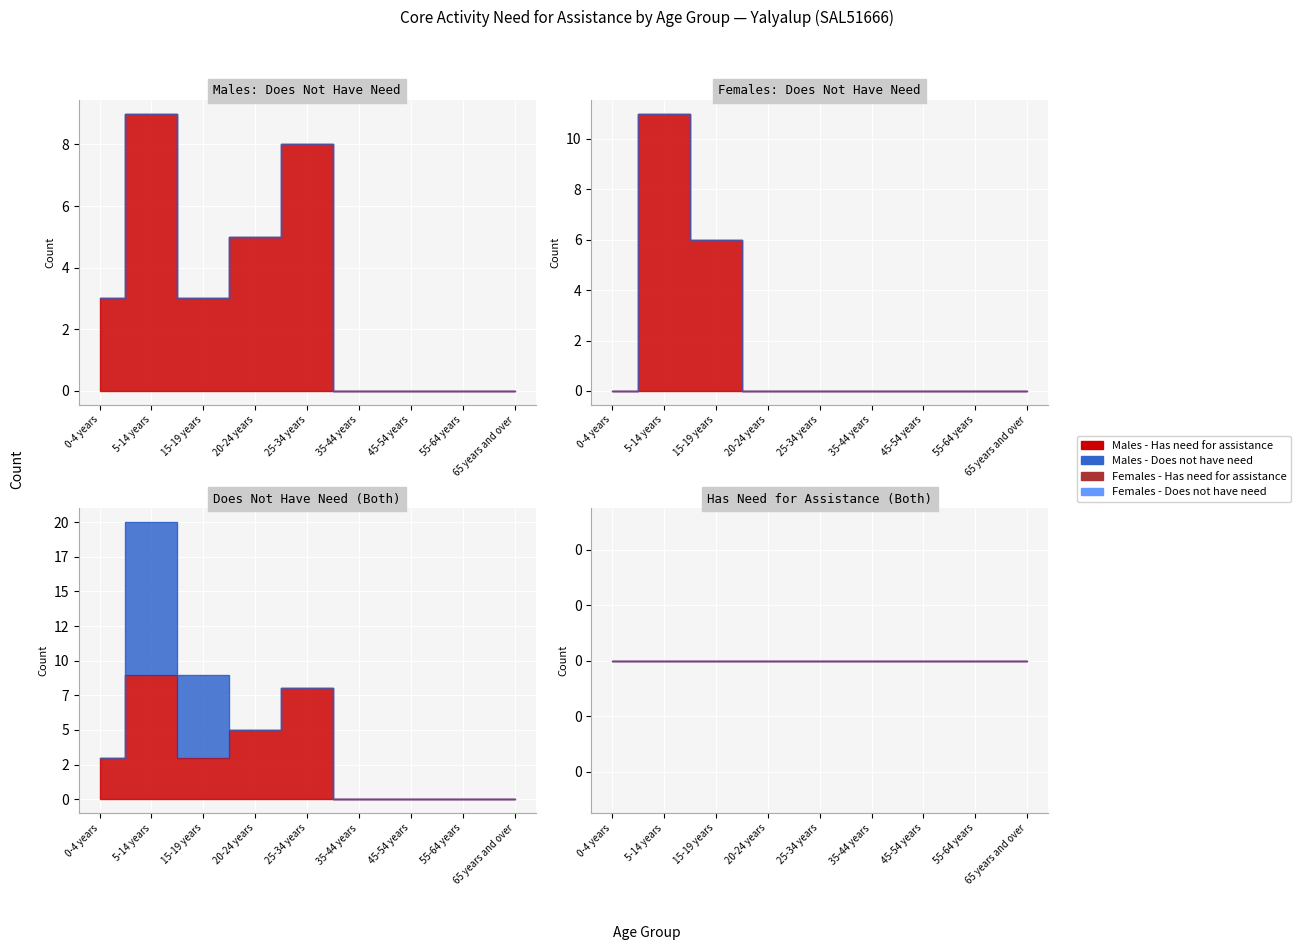

Reading right to left, extract all data points from this chart.

Males - Does not have need: 0	0	0	0	8	5	3	9	3
Females - Does not have need: 0	0	0	0	0	0	6	11	0